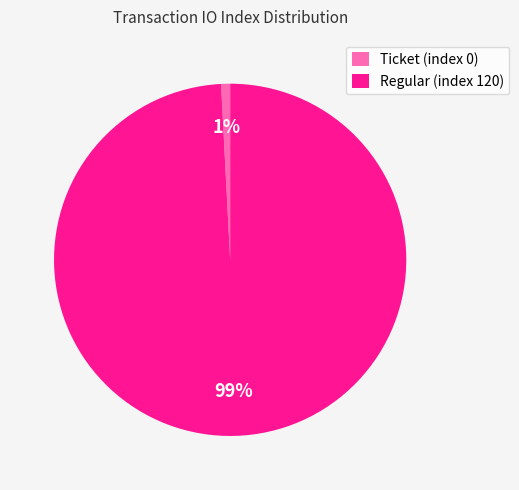

What percentage is the Regular (index 120) slice, to the nearest percent?

99%